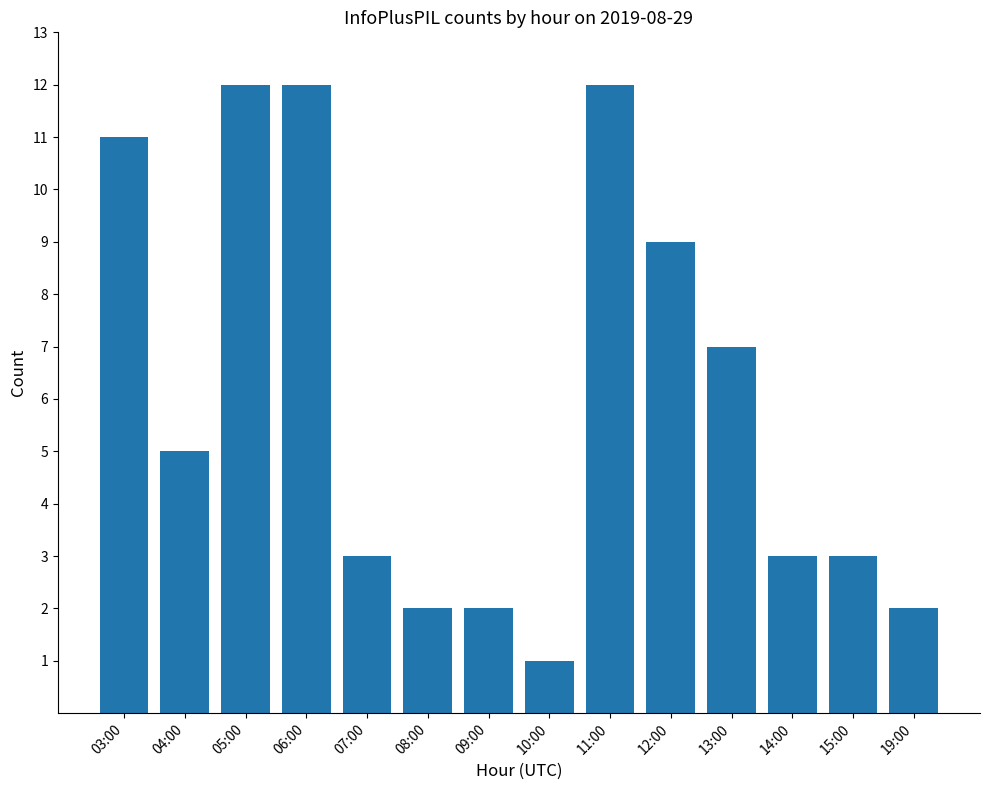

What is the change in value from 09:00 to 13:00?

+5